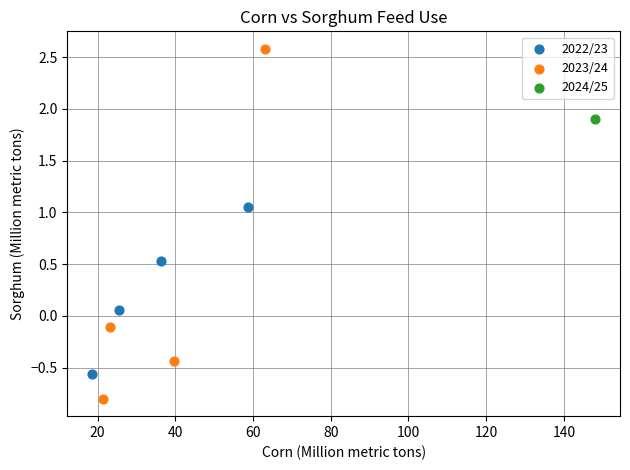

What are all the series names shown in the legend?

2022/23, 2023/24, 2024/25